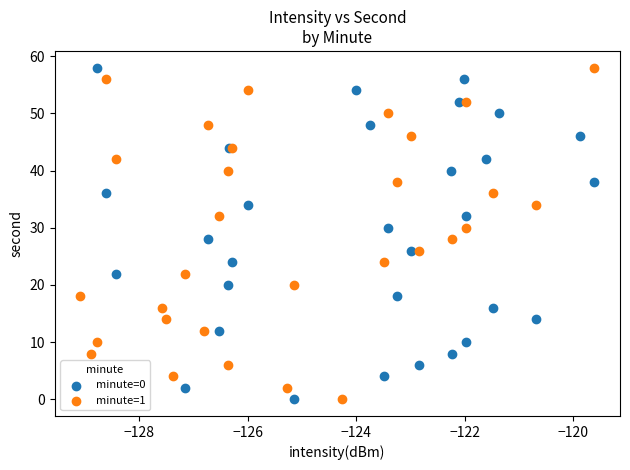

What are all the series names shown in the legend?

minute=0, minute=1